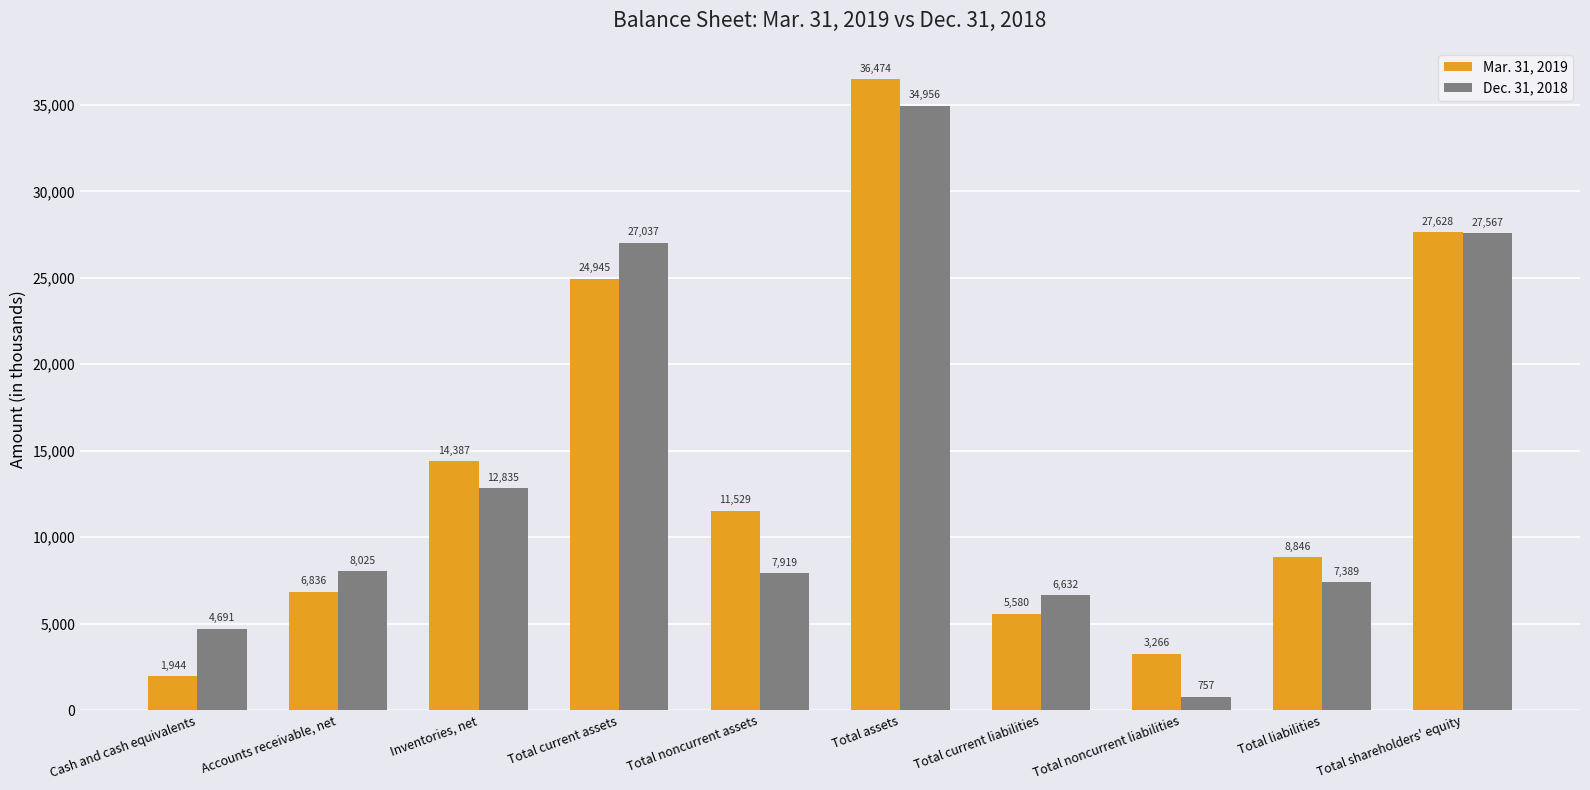

List the series in order of their peak value, highest first.

Mar. 31, 2019, Dec. 31, 2018